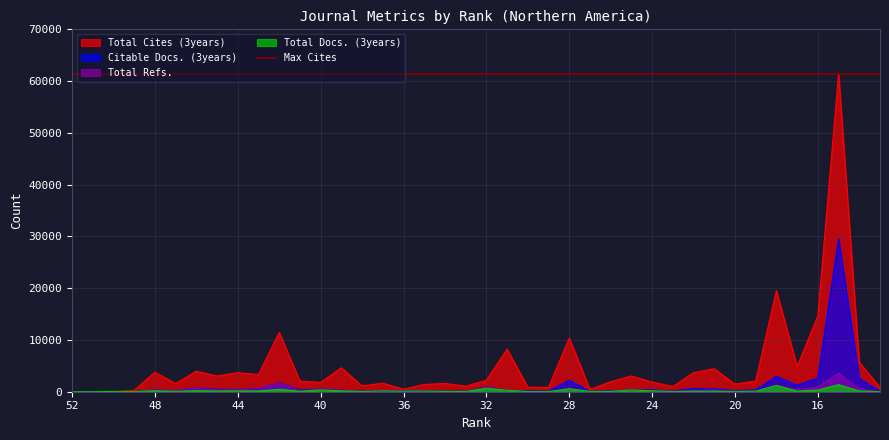

Where is Total Refs. nearest to the value 1777?

42